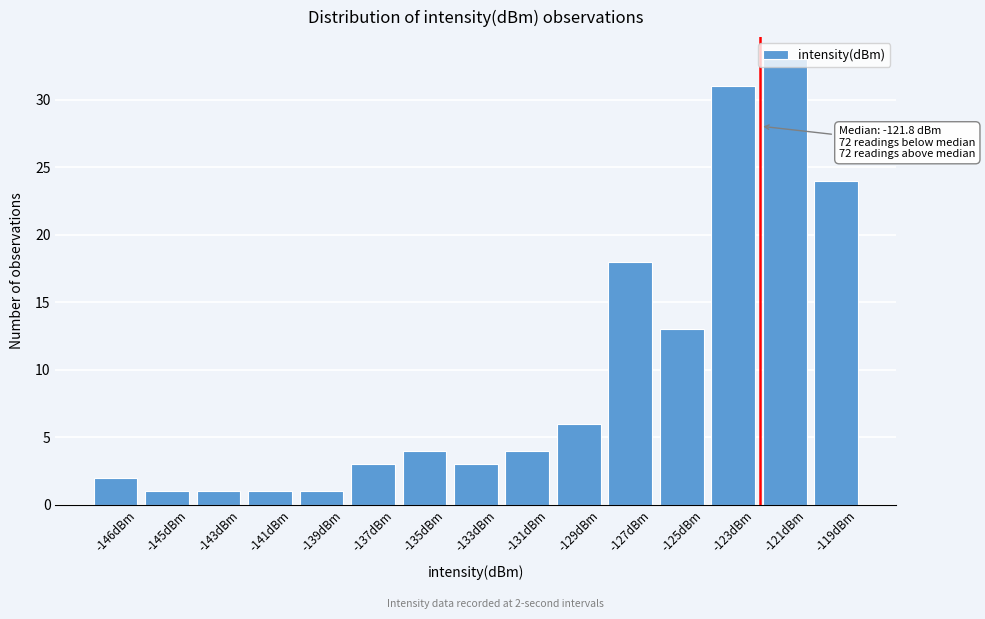

What is the label of the 4th bar from the left?

-141dBm